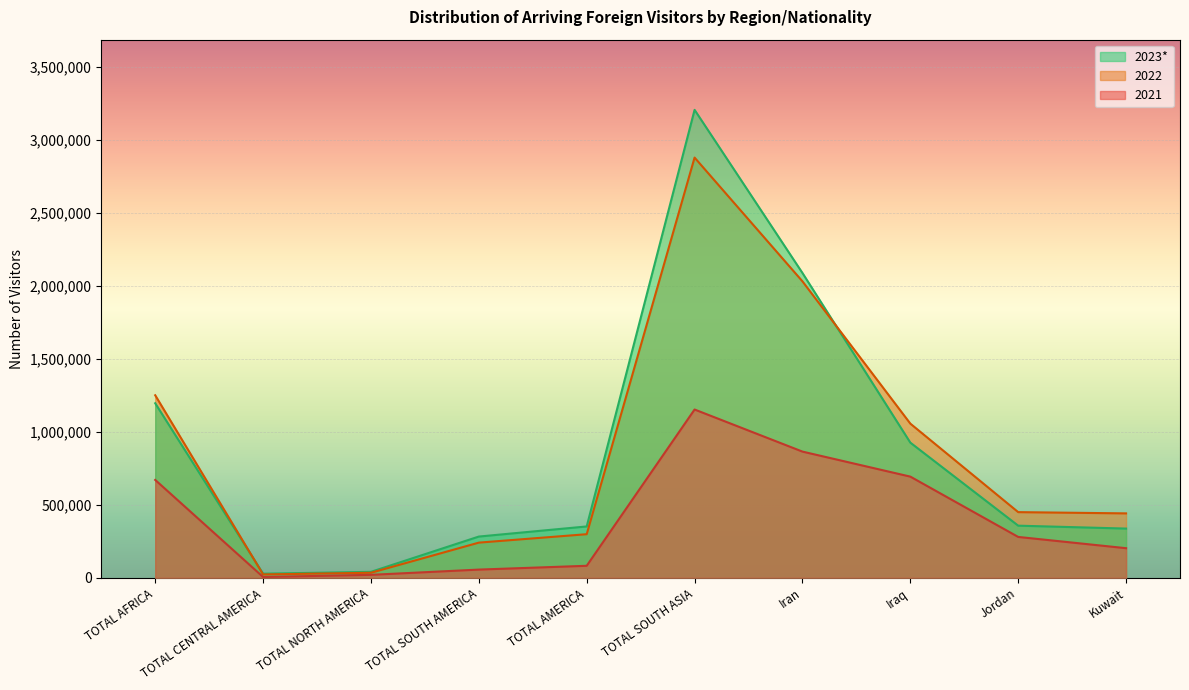

At which category does 2022 reach its first local valley?

TOTAL CENTRAL AMERICA